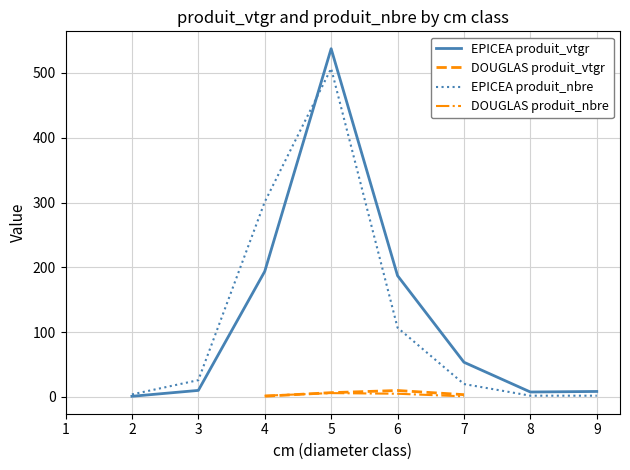

Is the value of EPICEA produit_vtgr at 6 greater than the value of EPICEA produit_nbre at 2?

Yes